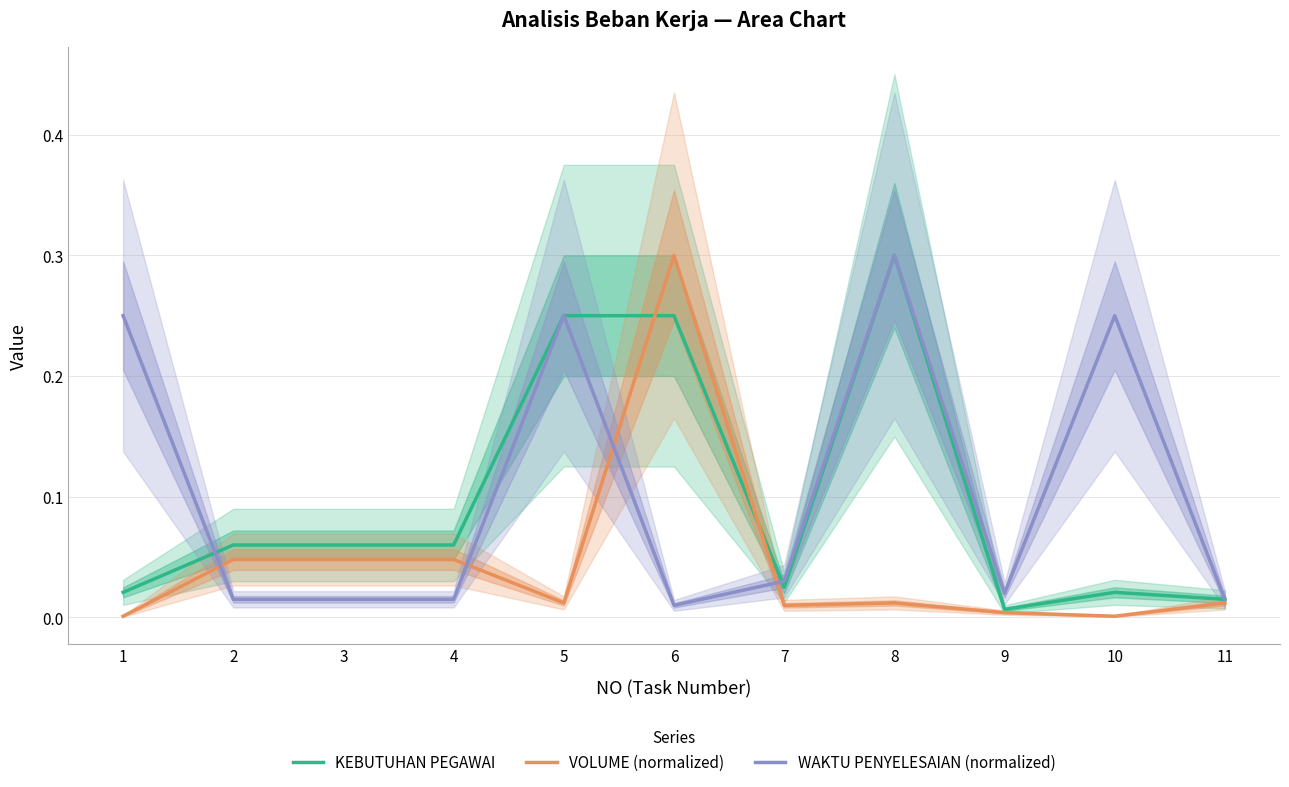

Count the number of data series in this chart.

3